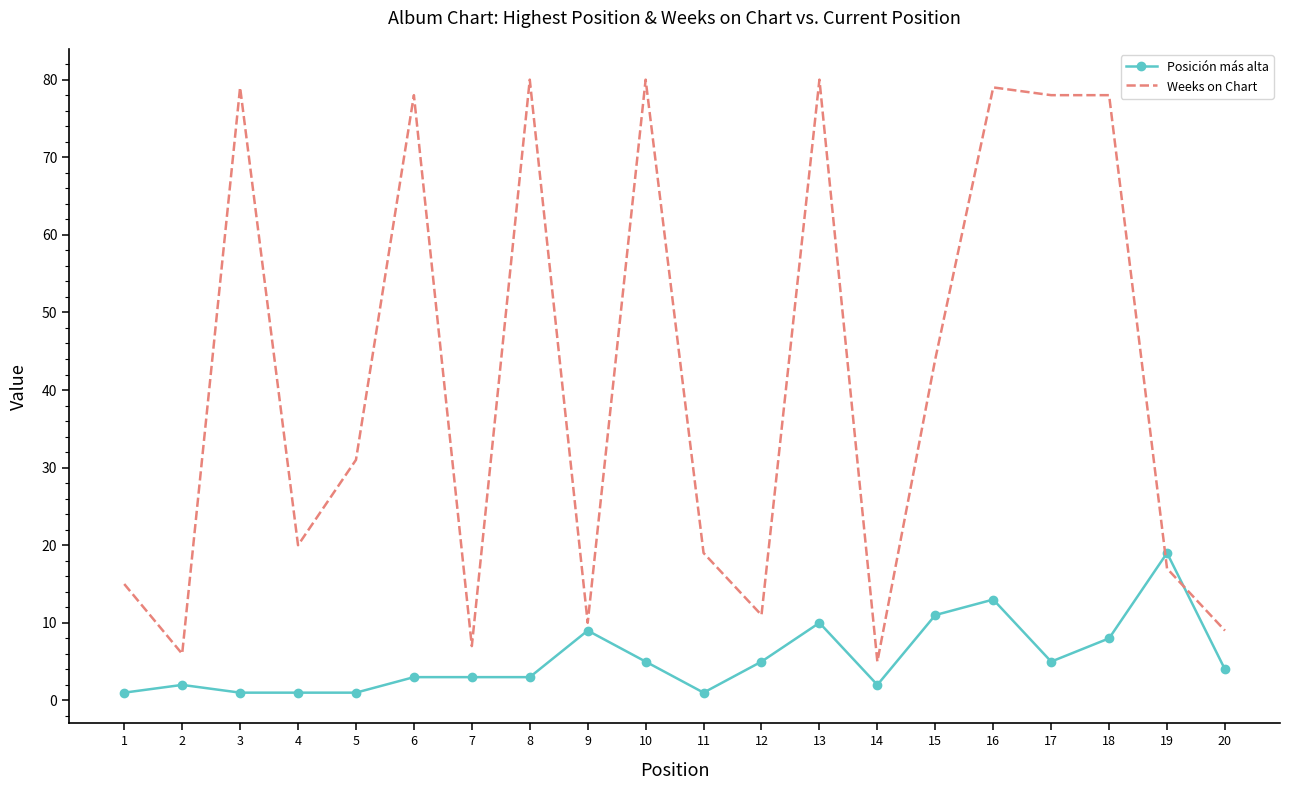

Which series ends up on top after the final intersection of Weeks on Chart and Posición más alta?

Weeks on Chart